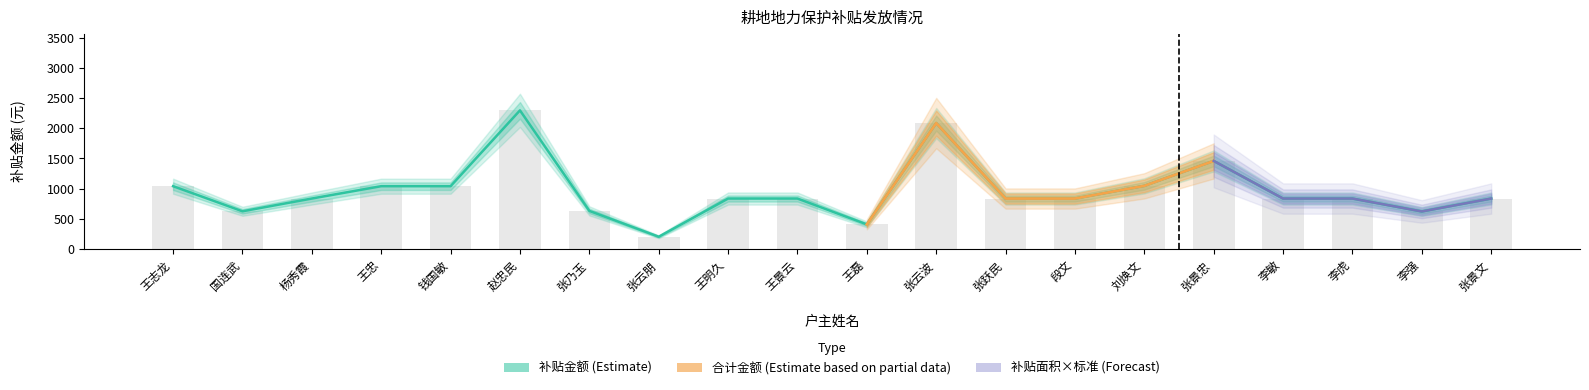

Reading right to left, extract all data points from this chart.

补贴面积: 张景文=836.9	李强=622.8	李虎=836.9	李敏=836.9	张景忠=1459.7	刘焕文=1047.1	段文=836.9	张跃民=836.9	张云波=2086.4	王磊=408.7	王景云=836.9	王明久=836.9	张云朋=204.4	张乃玉=632.5	赵忠民=2296.6	钱国敏=1041.3	王忠=1041.3	杨秀霞=836.9	国连武=625.7	王志龙=1041.3
补贴金额: 张景文=836.9	李强=622.8	李虎=836.9	李敏=836.9	张景忠=1459.7	刘焕文=1047.1	段文=836.9	张跃民=836.9	张云波=2086.4	王磊=408.7	王景云=836.9	王明久=836.9	张云朋=204.4	张乃玉=632.5	赵忠民=2296.6	钱国敏=1041.3	王忠=1041.3	杨秀霞=836.9	国连武=625.7	王志龙=1041.3